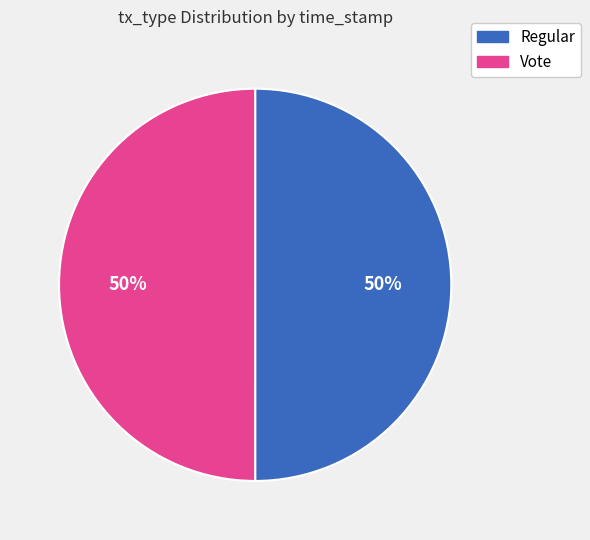

Is it true that Regular is 50% of the pie?

True